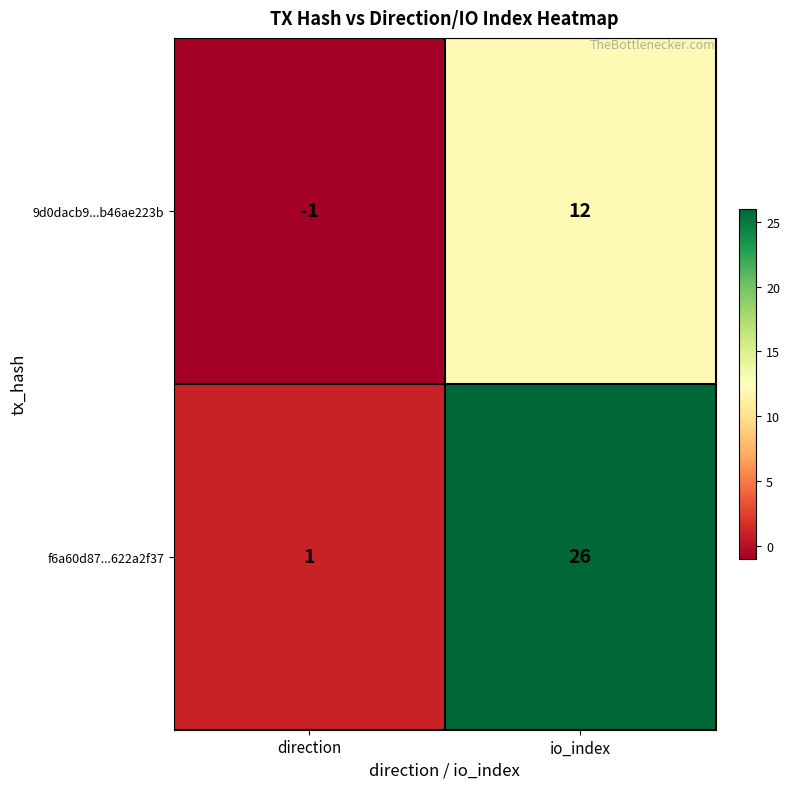

What is the sum of the 9d0dacb9...b46ae223b values at direction and io_index?

11